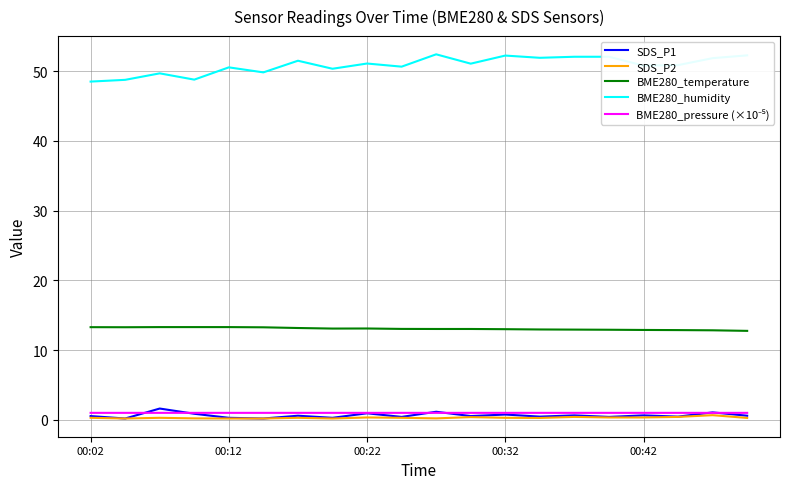

True or false: SDS_P2 and BME280_temperature intersect in this chart.

False